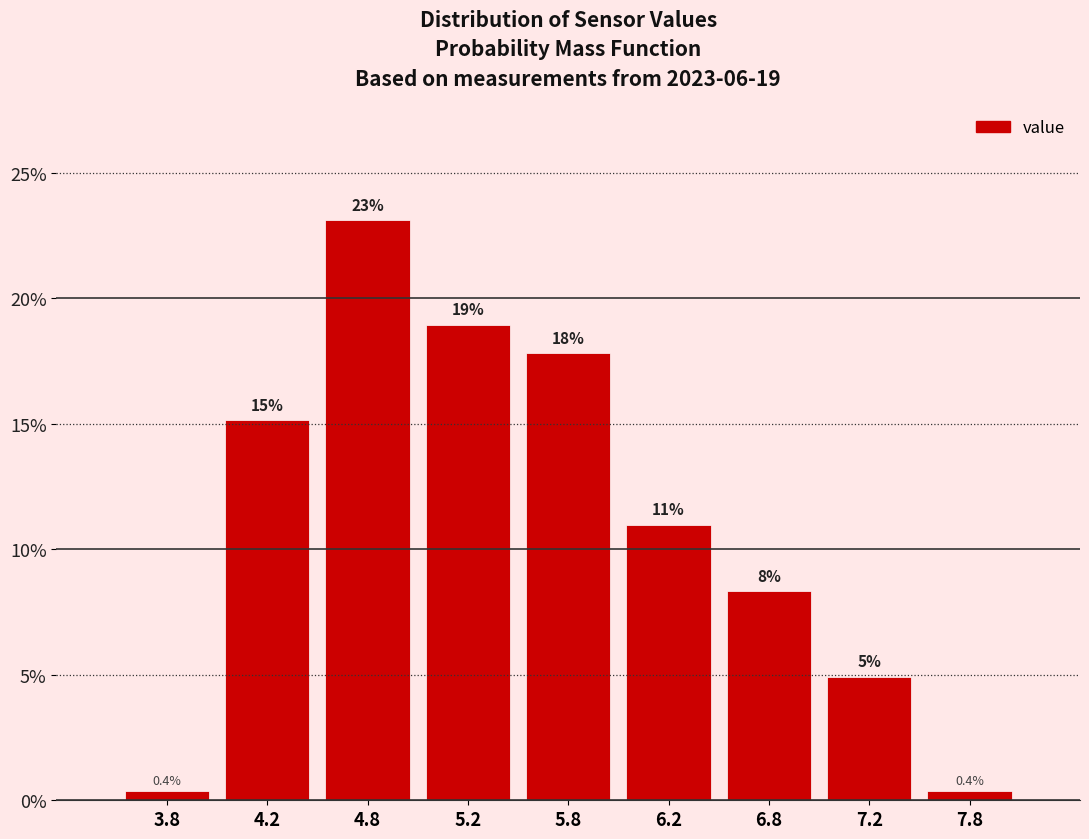

Which range on the x-axis has the tallest bar?

4.5 to 5.0